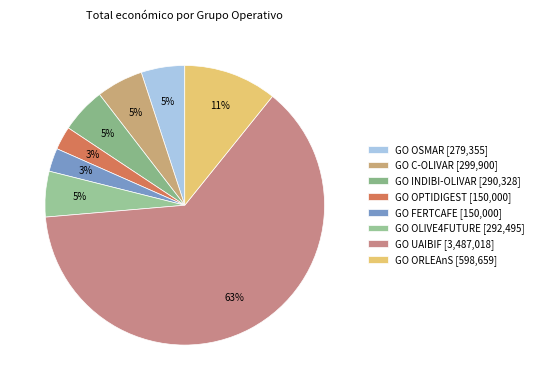

To the nearest percent, what is the difference between the largest and smallest slice percentages?

60%